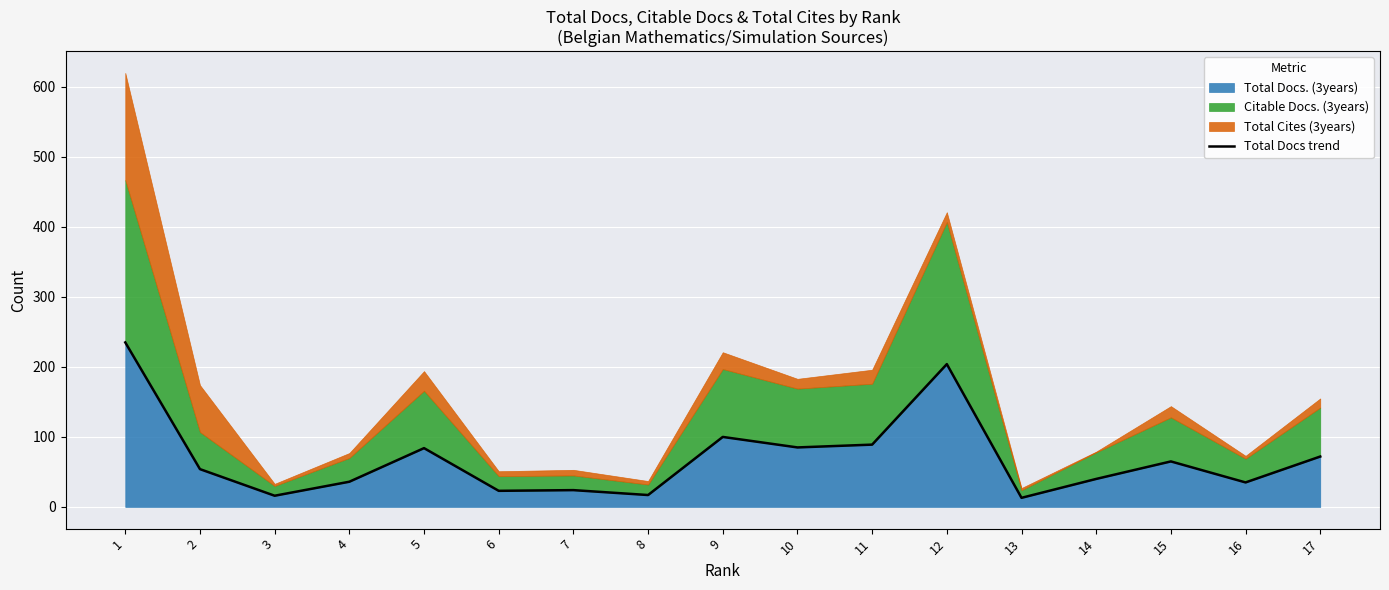

Which category has the highest value across all series?

1